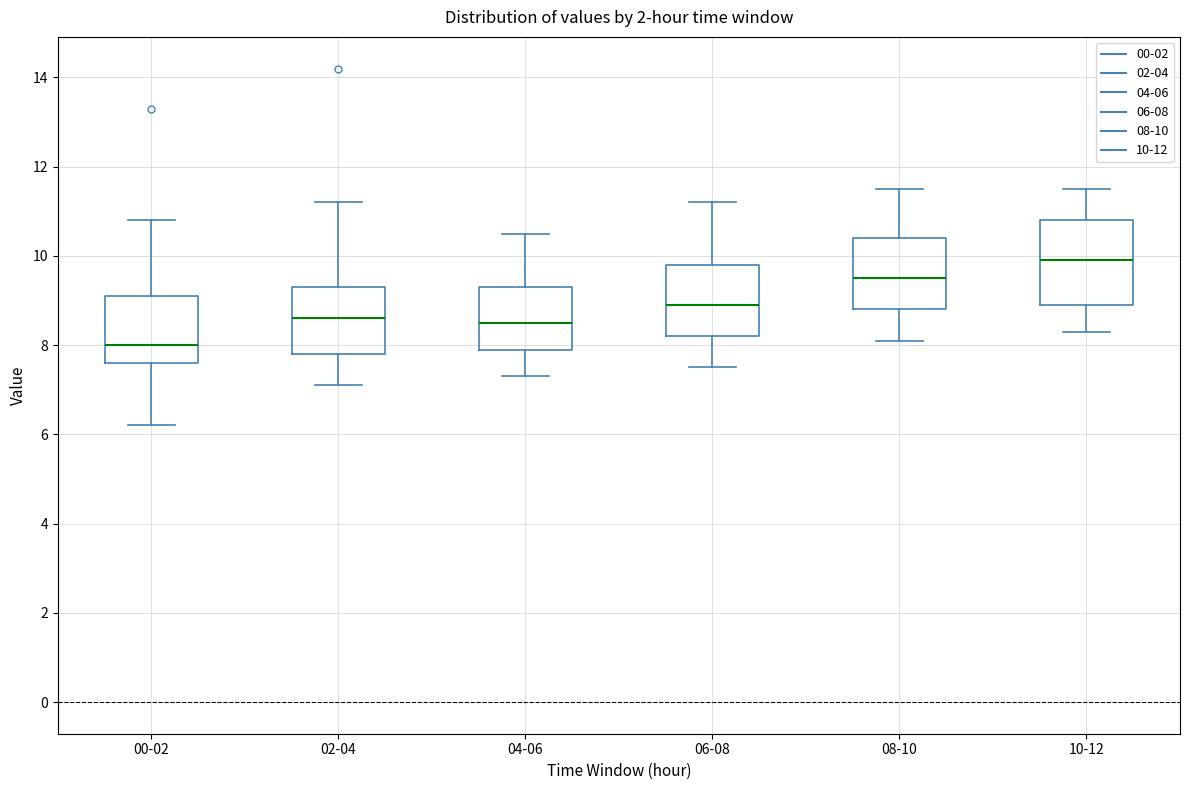

Where does the median line of the box for 04-06 sit on the y-axis? The values are not printed on the chart, so give them approximately, as read against the axis.

8.6